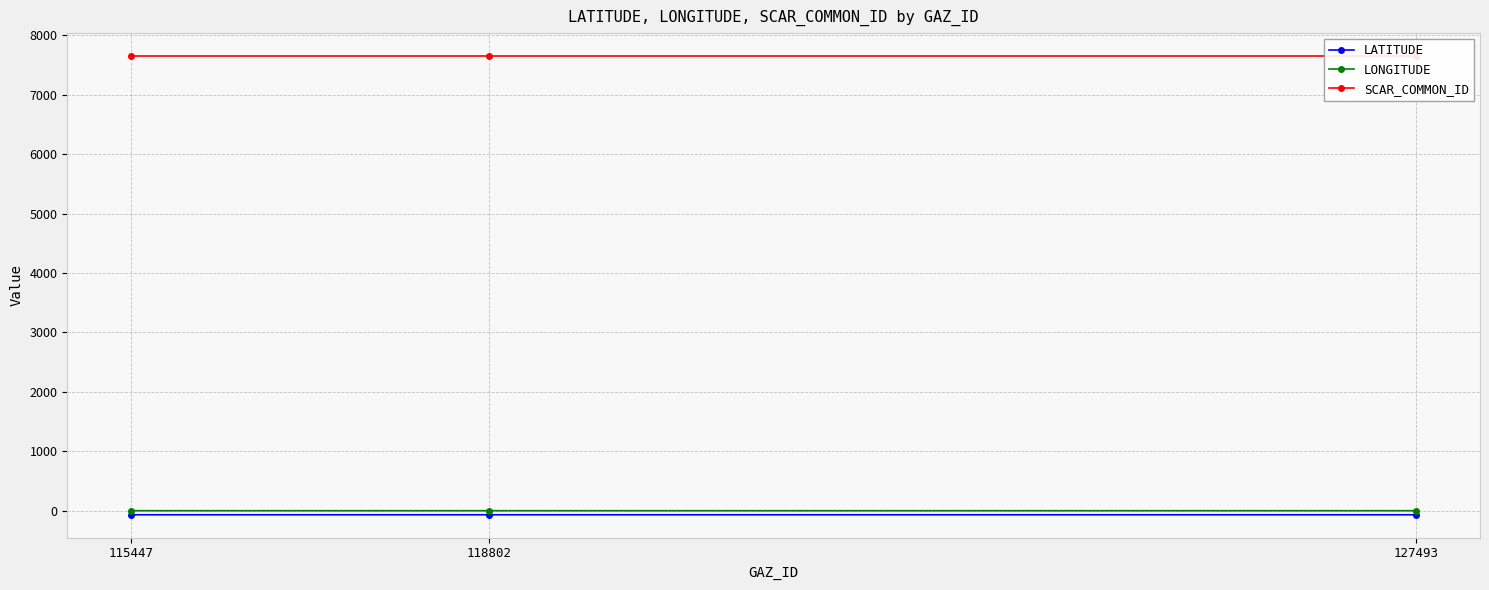

What is the value of the SCAR_COMMON_ID point at the 3rd from the left?

7653.0